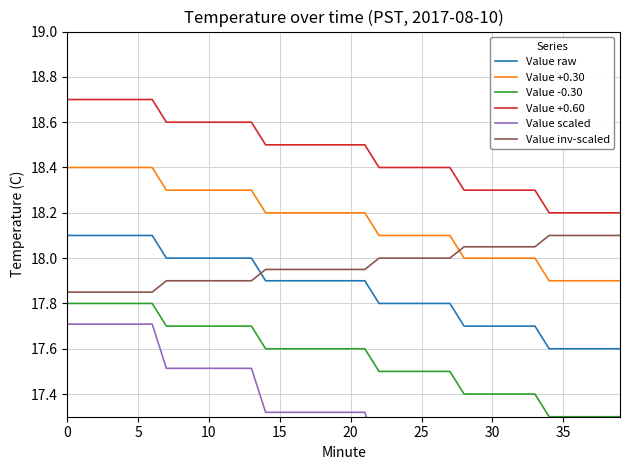

Reading left to right, what are all the values shown in this chart?

Value raw: 18.1	18.1	18.1	18.1	18.1	18.1	18.1	18.0	18.0	18.0	18.0	18.0	18.0	18.0	17.9	17.9	17.9	17.9	17.9	17.9	17.9	17.9	17.8	17.8	17.8	17.8	17.8	17.8	17.7	17.7	17.7	17.7	17.7	17.7	17.6	17.6	17.6	17.6	17.6	17.6
Value +0.30: 18.4	18.4	18.4	18.4	18.4	18.4	18.4	18.3	18.3	18.3	18.3	18.3	18.3	18.3	18.2	18.2	18.2	18.2	18.2	18.2	18.2	18.2	18.1	18.1	18.1	18.1	18.1	18.1	18.0	18.0	18.0	18.0	18.0	18.0	17.9	17.9	17.9	17.9	17.9	17.9
Value -0.30: 17.8	17.8	17.8	17.8	17.8	17.8	17.8	17.7	17.7	17.7	17.7	17.7	17.7	17.7	17.6	17.6	17.6	17.6	17.6	17.6	17.6	17.6	17.5	17.5	17.5	17.5	17.5	17.5	17.4	17.4	17.4	17.4	17.4	17.4	17.3	17.3	17.3	17.3	17.3	17.3
Value +0.60: 18.7	18.7	18.7	18.7	18.7	18.7	18.7	18.6	18.6	18.6	18.6	18.6	18.6	18.6	18.5	18.5	18.5	18.5	18.5	18.5	18.5	18.5	18.4	18.4	18.4	18.4	18.4	18.4	18.3	18.3	18.3	18.3	18.3	18.3	18.2	18.2	18.2	18.2	18.2	18.2
Value scaled: 17.7	17.7	17.7	17.7	17.7	17.7	17.7	17.5	17.5	17.5	17.5	17.5	17.5	17.5	17.3	17.3	17.3	17.3	17.3	17.3	17.3	17.3	17.1	17.1	17.1	17.1	17.1	17.1	16.9	16.9	16.9	16.9	16.9	16.9	16.7	16.7	16.7	16.7	16.7	16.7
Value inv-scaled: 17.9	17.9	17.9	17.9	17.9	17.9	17.9	17.9	17.9	17.9	17.9	17.9	17.9	17.9	18.0	18.0	18.0	18.0	18.0	18.0	18.0	18.0	18.0	18.0	18.0	18.0	18.0	18.0	18.1	18.1	18.1	18.1	18.1	18.1	18.1	18.1	18.1	18.1	18.1	18.1